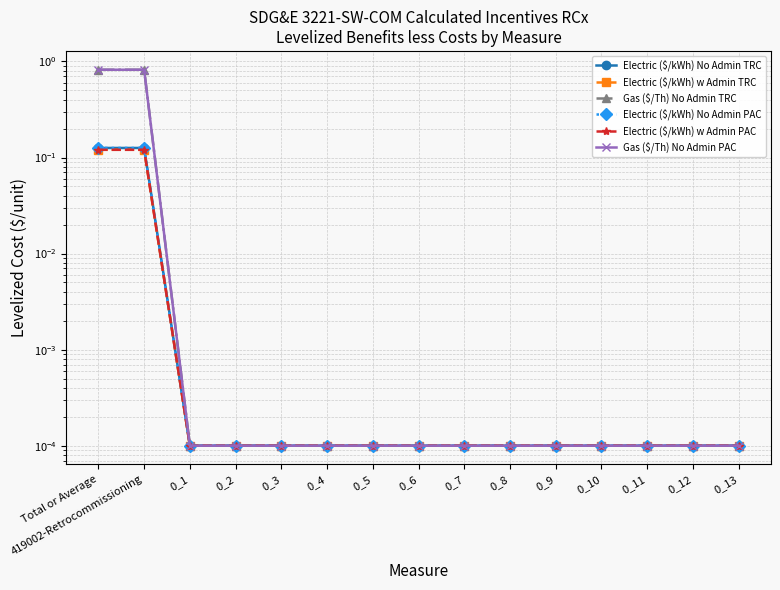

Reading right to left, what are all the values shown in this chart?

Electric ($/kWh) No Admin TRC: 0_13=0.0	0_12=0.0	0_11=0.0	0_10=0.0	0_9=0.0	0_8=0.0	0_7=0.0	0_6=0.0	0_5=0.0	0_4=0.0	0_3=0.0	0_2=0.0	0_1=0.0	419002-Retrocommissioning=0.1	Total or Average=0.1
Electric ($/kWh) w Admin TRC: 0_13=0.0	0_12=0.0	0_11=0.0	0_10=0.0	0_9=0.0	0_8=0.0	0_7=0.0	0_6=0.0	0_5=0.0	0_4=0.0	0_3=0.0	0_2=0.0	0_1=0.0	419002-Retrocommissioning=0.1	Total or Average=0.1
Gas ($/Th) No Admin TRC: 0_13=0.0	0_12=0.0	0_11=0.0	0_10=0.0	0_9=0.0	0_8=0.0	0_7=0.0	0_6=0.0	0_5=0.0	0_4=0.0	0_3=0.0	0_2=0.0	0_1=0.0	419002-Retrocommissioning=0.8	Total or Average=0.8
Electric ($/kWh) No Admin PAC: 0_13=0.0	0_12=0.0	0_11=0.0	0_10=0.0	0_9=0.0	0_8=0.0	0_7=0.0	0_6=0.0	0_5=0.0	0_4=0.0	0_3=0.0	0_2=0.0	0_1=0.0	419002-Retrocommissioning=0.1	Total or Average=0.1
Electric ($/kWh) w Admin PAC: 0_13=0.0	0_12=0.0	0_11=0.0	0_10=0.0	0_9=0.0	0_8=0.0	0_7=0.0	0_6=0.0	0_5=0.0	0_4=0.0	0_3=0.0	0_2=0.0	0_1=0.0	419002-Retrocommissioning=0.1	Total or Average=0.1
Gas ($/Th) No Admin PAC: 0_13=0.0	0_12=0.0	0_11=0.0	0_10=0.0	0_9=0.0	0_8=0.0	0_7=0.0	0_6=0.0	0_5=0.0	0_4=0.0	0_3=0.0	0_2=0.0	0_1=0.0	419002-Retrocommissioning=0.8	Total or Average=0.8